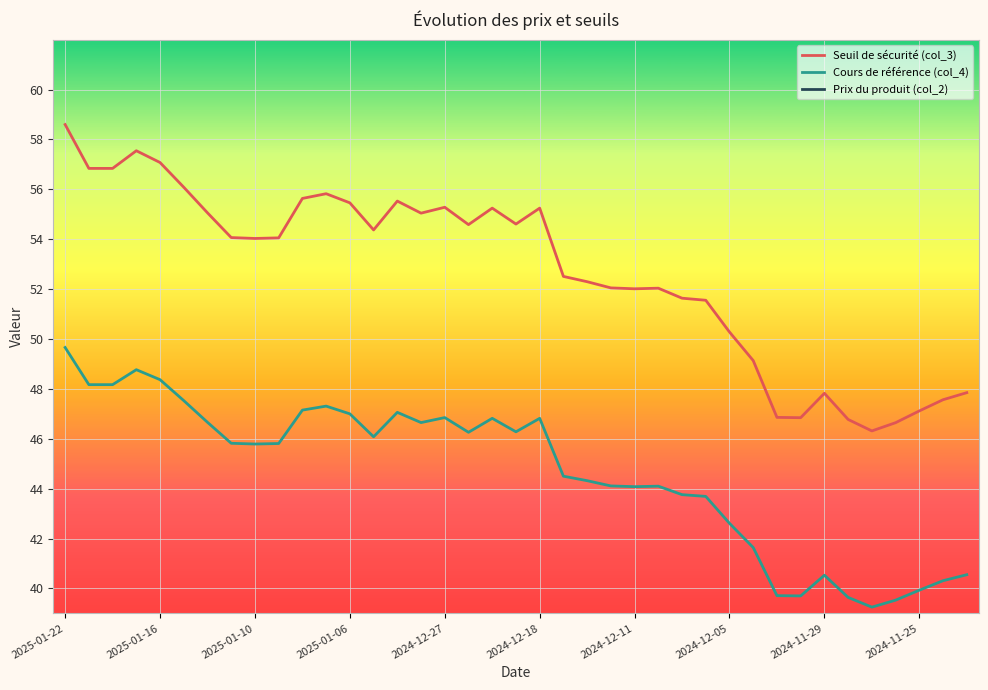

True or false: Cours de référence (col_4) and Seuil de sécurité (col_3) cross at least once.

False